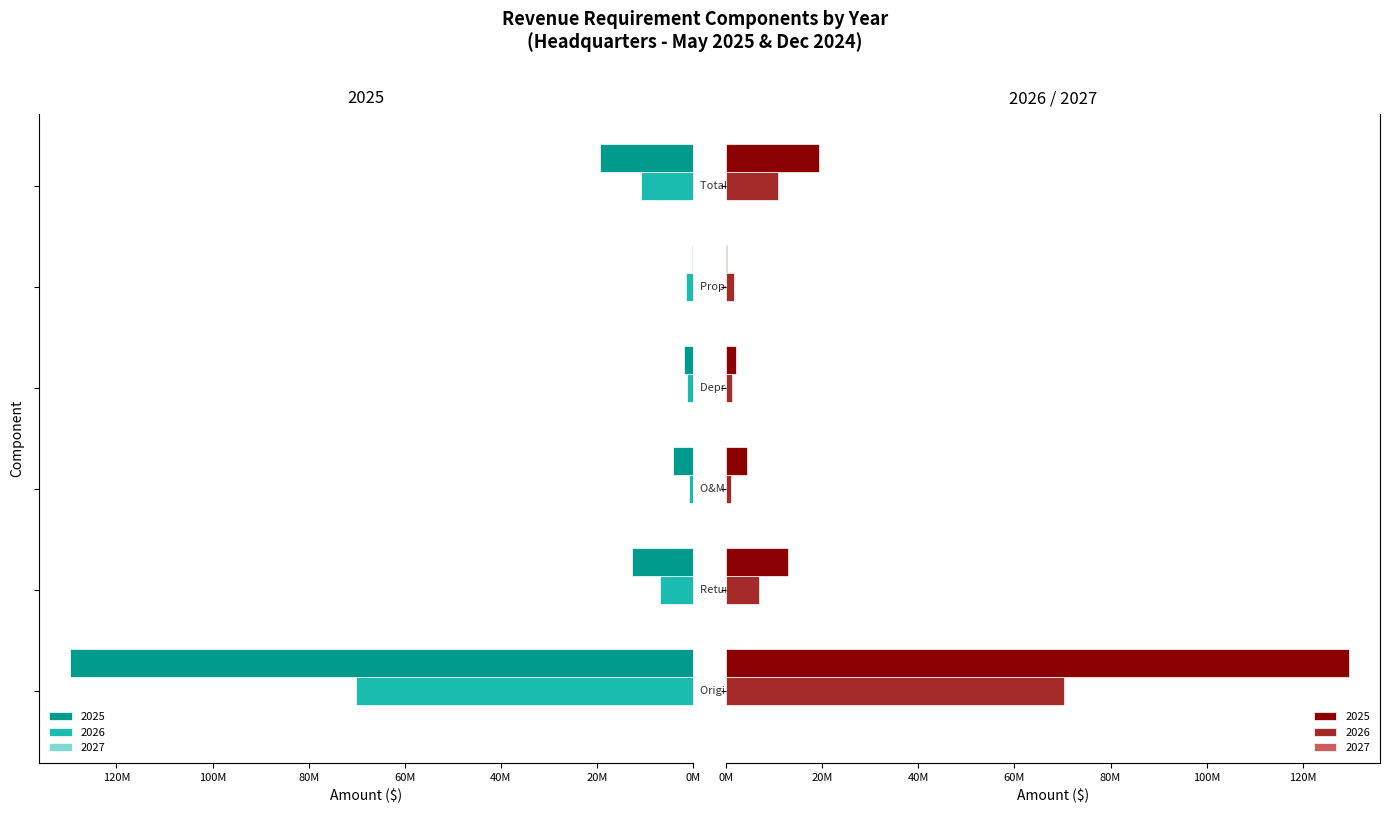

What is the spread (max minus min) of values at Return on Rate Base?

5872417.5